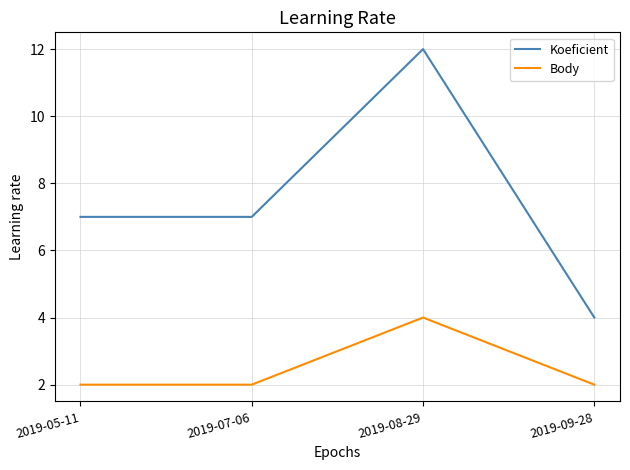

True or false: Body has a value of 2 at 2019-09-28.

True